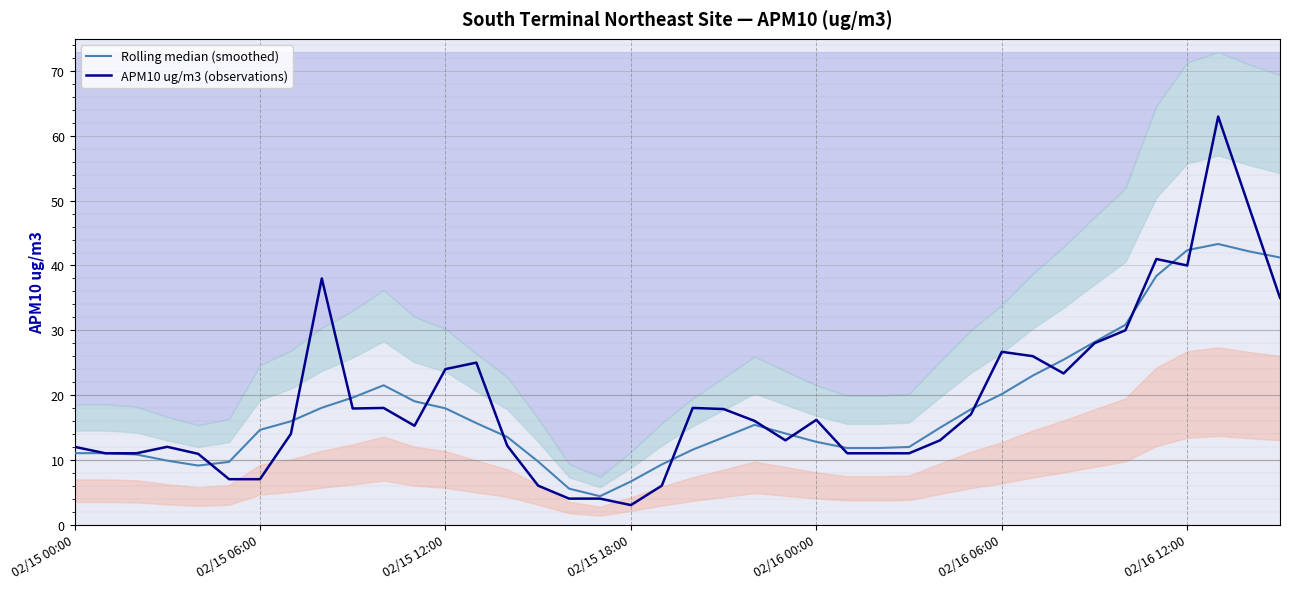

Where does the Rolling median (smoothed) series first go above 14?

02/15 06:00